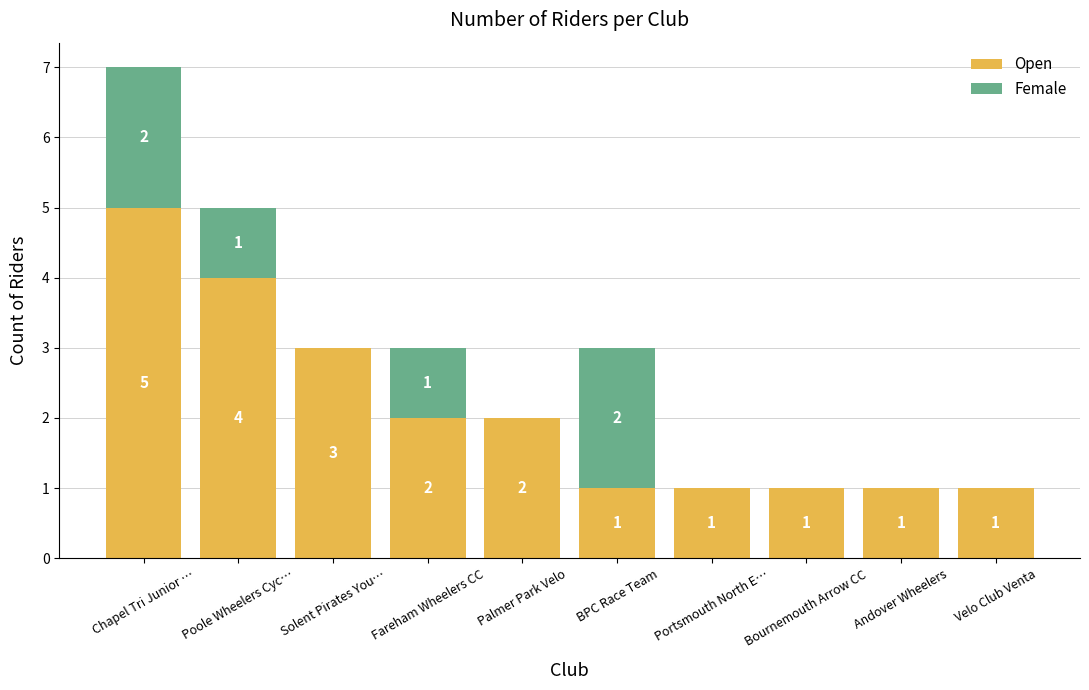

Are the bars horizontal?

No